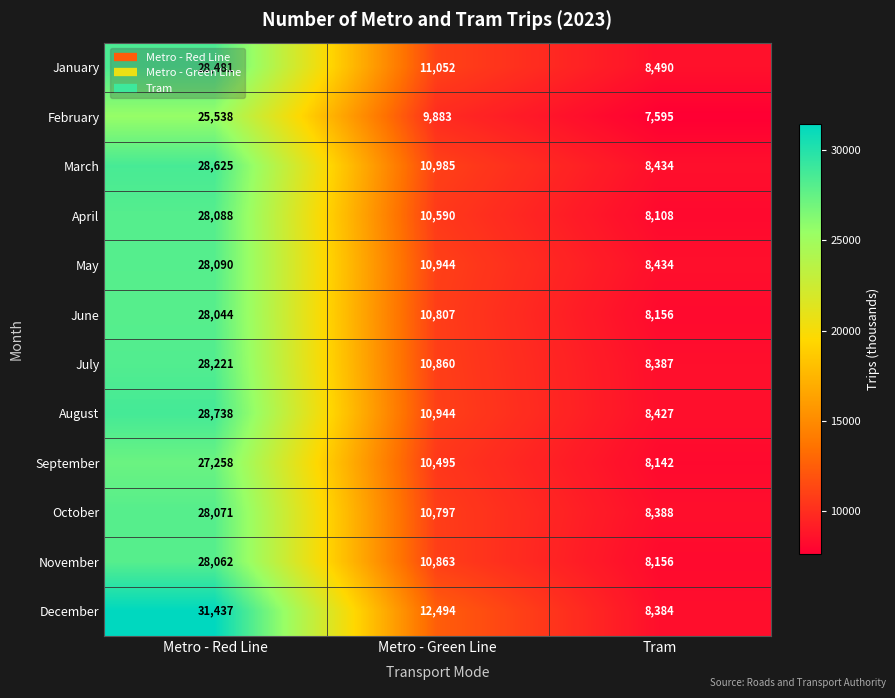

What is the smallest value displayed?

7595